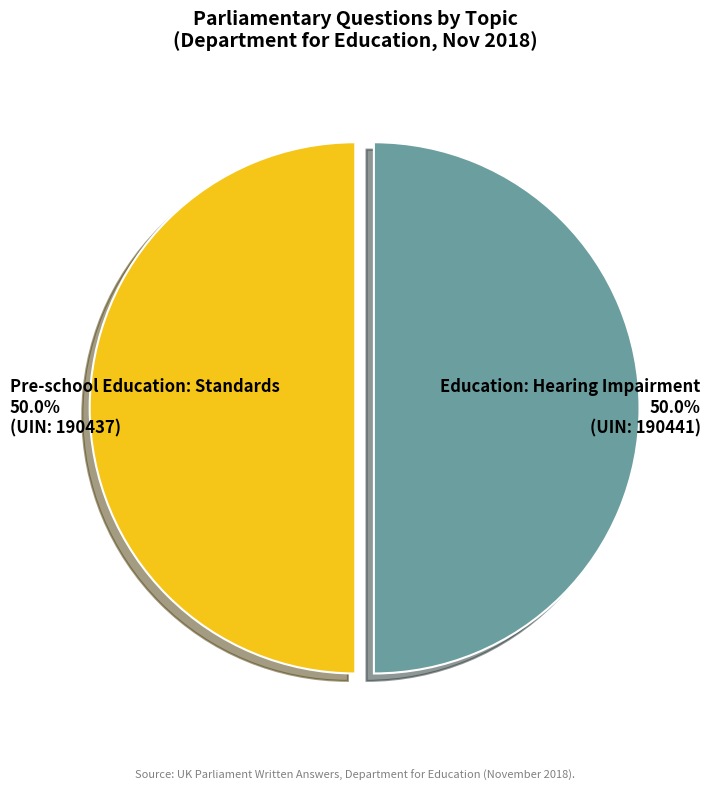

How many segments does this pie chart have?

2